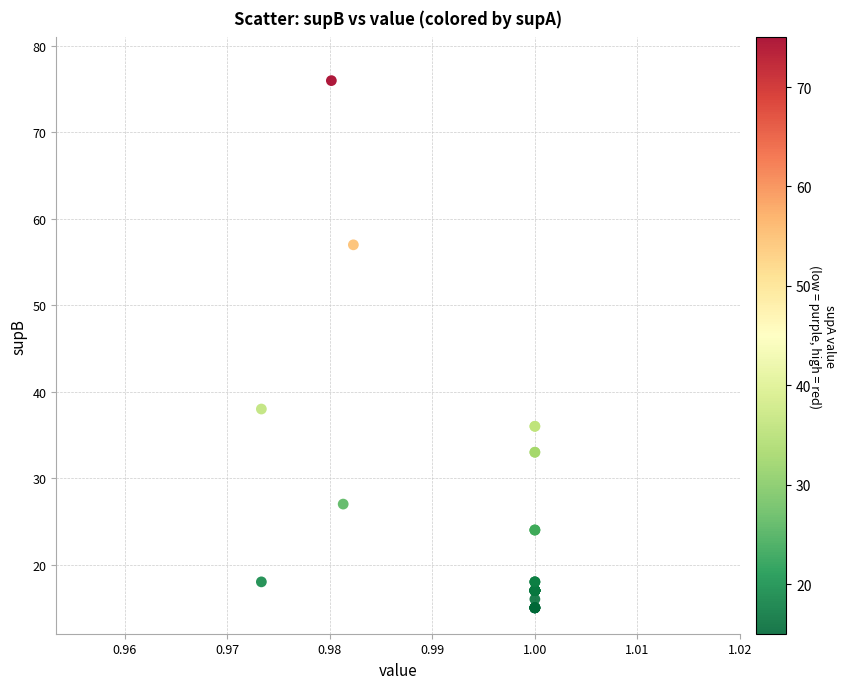

What Y value in the scatter plot is closest to 45?

38